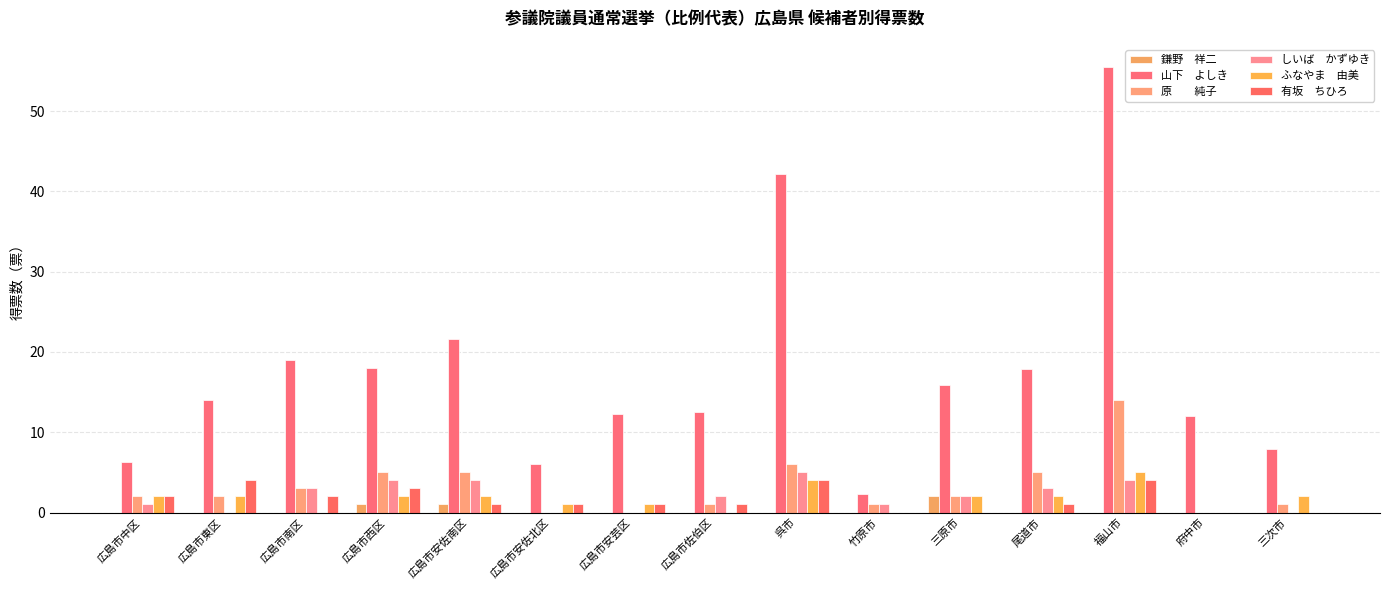

At which category is the sum across all series the highest?

福山市